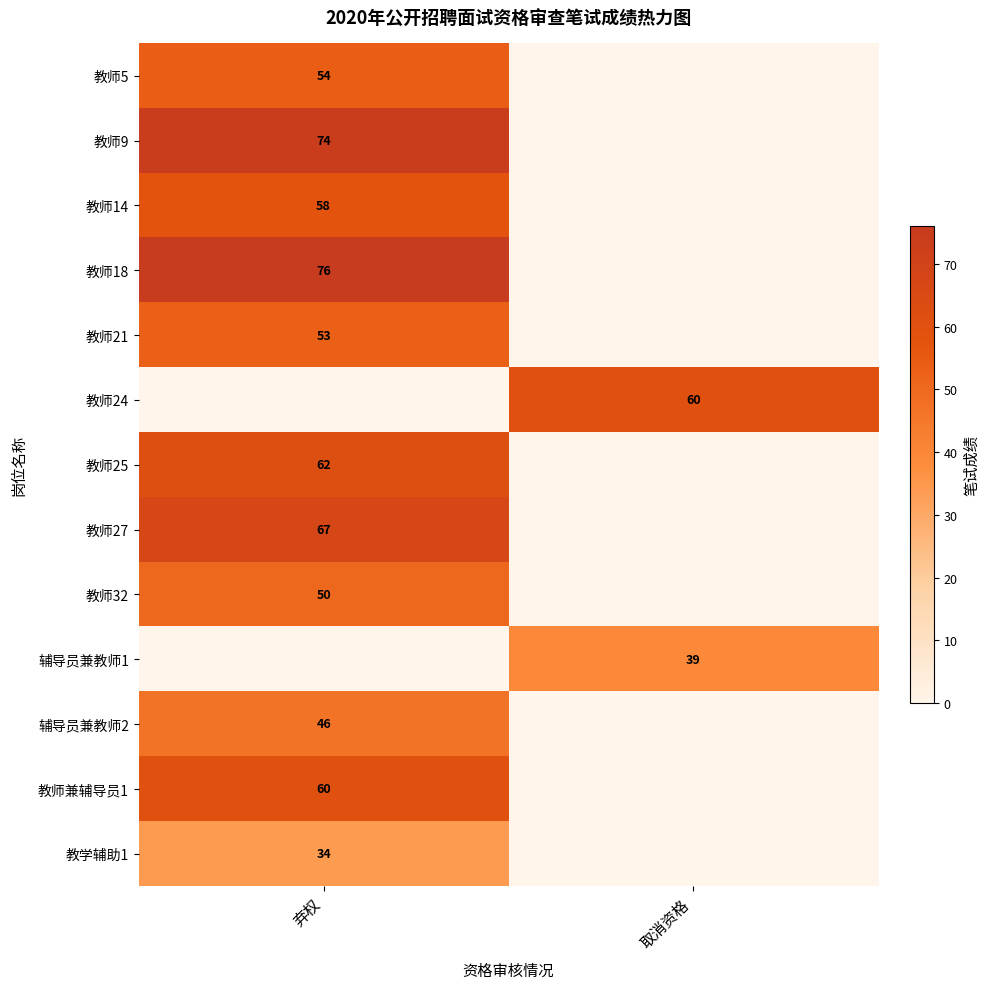

Is it true that 教师32 equals 50 at 弃权?

True